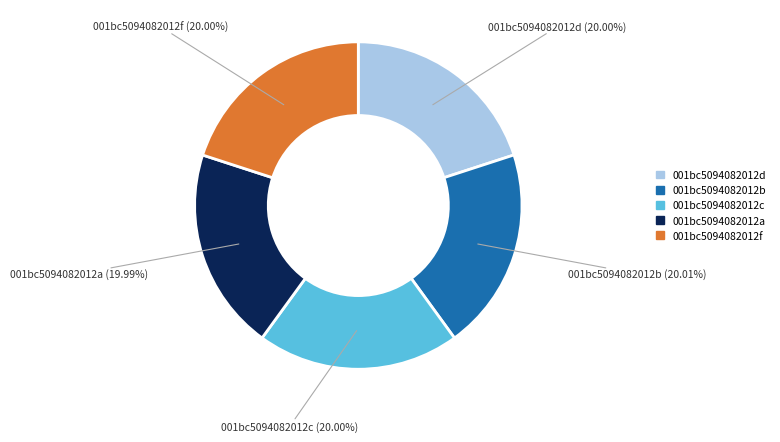

Does any single category account for the majority?

No